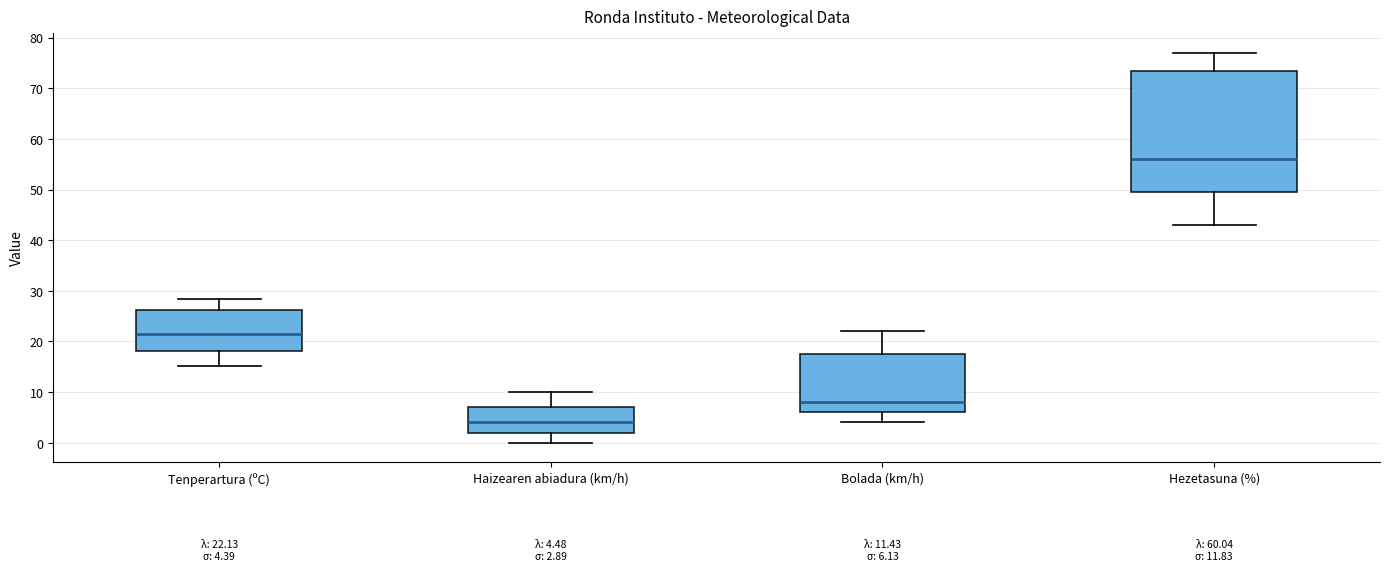

Which box has the lowest median line?

Haizearen abiadura (km/h)